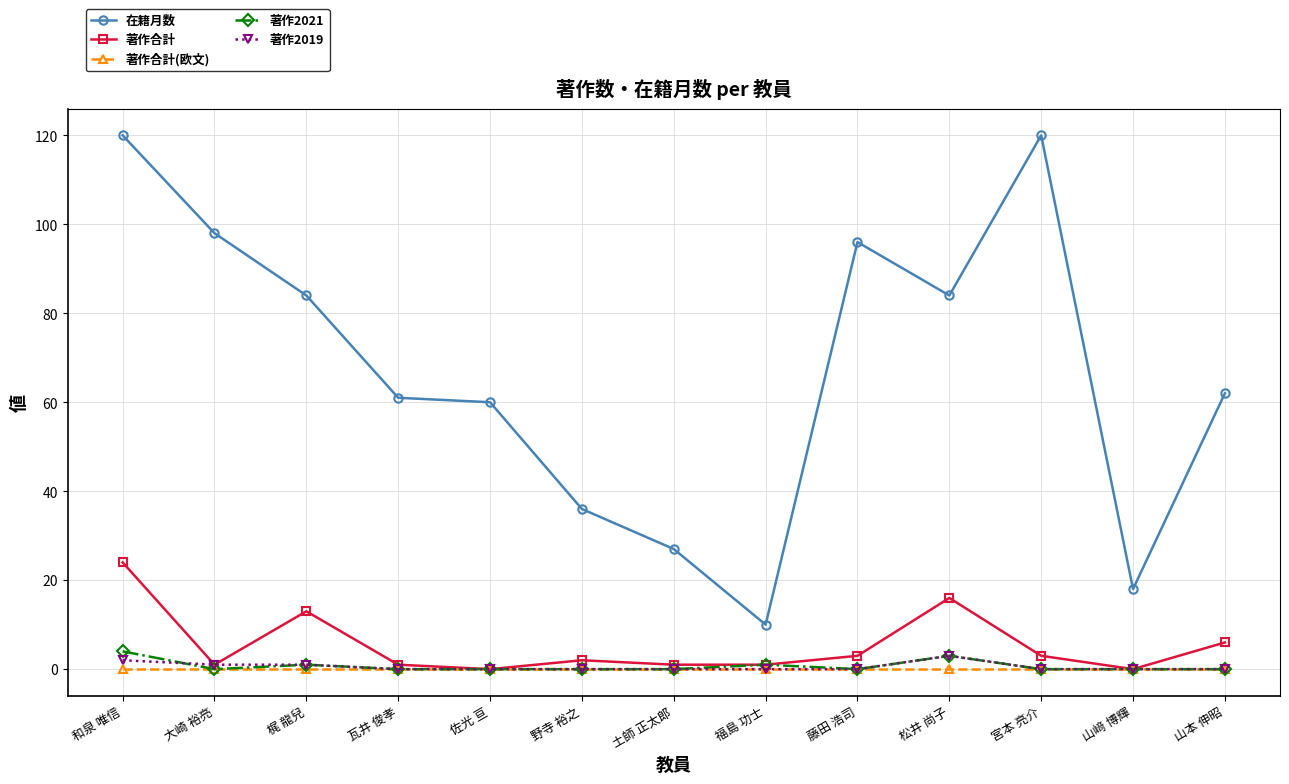

What is the label of the 3rd point from the right?

宮本 亮介